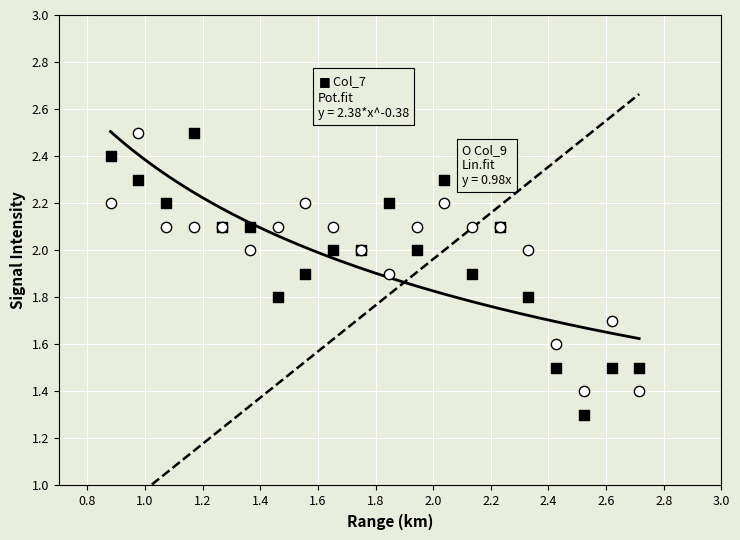

Across all series, what Y value is closest to 1?

1.3